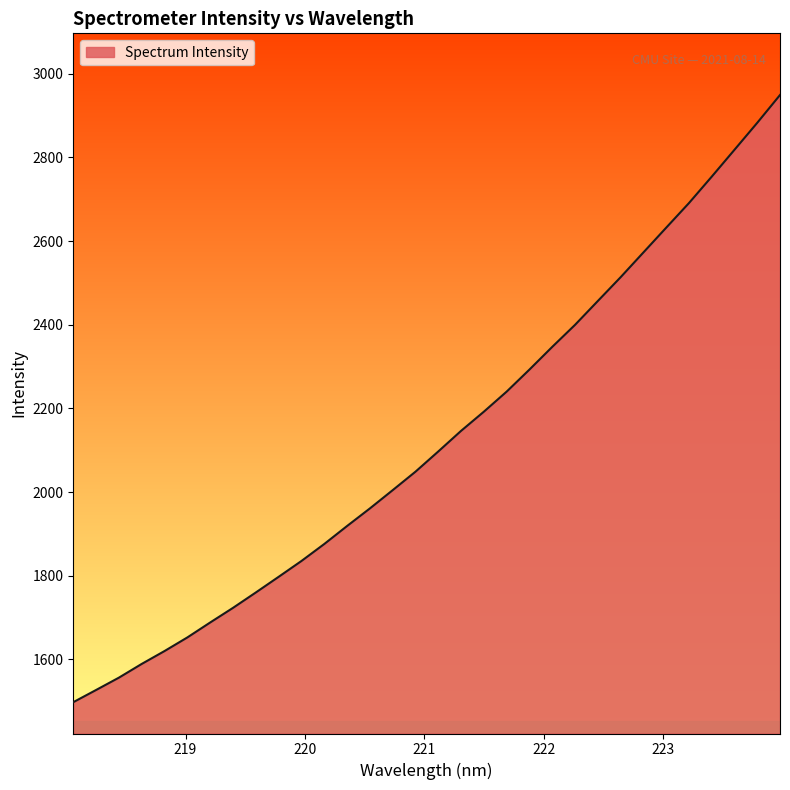

What is the greatest value displayed?

2949.2